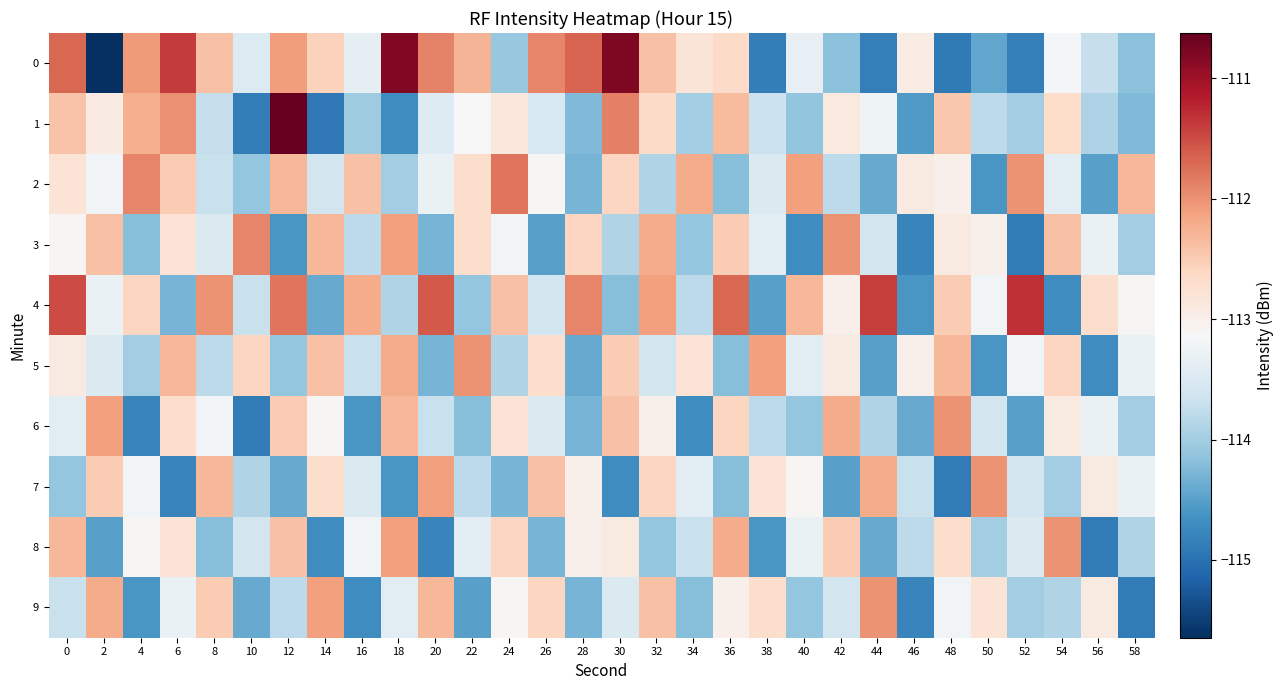

Reading left to right, list all the values displayed in this chart.

0: 0=-111.7	2=-115.6	4=-112.1	6=-111.4	8=-112.4	10=-113.5	12=-112.1	14=-112.6	16=-113.4	18=-110.8	20=-111.9	22=-112.3	24=-114.1	26=-111.9	28=-111.7	30=-110.8	32=-112.4	34=-112.8	36=-112.7	38=-114.9	40=-113.3	42=-114.2	44=-114.9	46=-112.9	48=-114.9	50=-114.4	52=-114.8	54=-113.2	56=-113.7	58=-114.2
1: 0=-112.4	2=-112.9	4=-112.2	6=-112.0	8=-113.7	10=-114.9	12=-110.6	14=-114.9	16=-114.0	18=-114.7	20=-113.5	22=-113.1	24=-112.9	26=-113.5	28=-114.2	30=-111.9	32=-112.7	34=-114.0	36=-112.3	38=-113.7	40=-114.1	42=-112.9	44=-113.2	46=-114.6	48=-112.5	50=-113.8	52=-114.0	54=-112.7	56=-113.9	58=-114.2
2: 0=-112.8	2=-113.2	4=-111.9	6=-112.5	8=-113.7	10=-114.1	12=-112.3	14=-113.6	16=-112.4	18=-114.0	20=-113.3	22=-112.7	24=-111.8	26=-113.1	28=-114.3	30=-112.6	32=-113.9	34=-112.2	36=-114.2	38=-113.5	40=-112.1	42=-113.8	44=-114.4	46=-112.9	48=-113.0	50=-114.6	52=-112.0	54=-113.4	56=-114.5	58=-112.3
3: 0=-113.1	2=-112.4	4=-114.2	6=-112.8	8=-113.5	10=-111.9	12=-114.6	14=-112.3	16=-113.8	18=-112.1	20=-114.3	22=-112.7	24=-113.2	26=-114.5	28=-112.6	30=-113.9	32=-112.2	34=-114.1	36=-112.5	38=-113.4	40=-114.7	42=-112.0	44=-113.6	46=-114.8	48=-112.9	50=-113.0	52=-114.9	54=-112.4	56=-113.3	58=-114.0
4: 0=-111.5	2=-113.3	4=-112.6	6=-114.3	8=-112.0	10=-113.7	12=-111.8	14=-114.4	16=-112.2	18=-113.9	20=-111.6	22=-114.1	24=-112.4	26=-113.6	28=-111.9	30=-114.2	32=-112.1	34=-113.8	36=-111.7	38=-114.5	40=-112.3	42=-113.0	44=-111.4	46=-114.6	48=-112.5	50=-113.2	52=-111.3	54=-114.7	56=-112.7	58=-113.1
5: 0=-112.9	2=-113.5	4=-114.0	6=-112.3	8=-113.8	10=-112.6	12=-114.1	14=-112.4	16=-113.7	18=-112.2	20=-114.3	22=-112.0	24=-113.9	26=-112.7	28=-114.4	30=-112.5	32=-113.6	34=-112.8	36=-114.2	38=-112.1	40=-113.4	42=-112.9	44=-114.5	46=-113.0	48=-112.3	50=-114.6	52=-113.2	54=-112.6	56=-114.7	58=-113.3
6: 0=-113.4	2=-112.1	4=-114.8	6=-112.7	8=-113.2	10=-114.9	12=-112.5	14=-113.1	16=-114.6	18=-112.3	20=-113.7	22=-114.2	24=-112.8	26=-113.5	28=-114.3	30=-112.4	32=-113.0	34=-114.7	36=-112.6	38=-113.8	40=-114.1	42=-112.2	44=-113.9	46=-114.4	48=-112.0	50=-113.6	52=-114.5	54=-112.9	56=-113.3	58=-114.0
7: 0=-114.1	2=-112.5	4=-113.2	6=-114.8	8=-112.3	10=-113.9	12=-114.4	14=-112.7	16=-113.5	18=-114.6	20=-112.1	22=-113.8	24=-114.3	26=-112.4	28=-113.0	30=-114.7	32=-112.6	34=-113.4	36=-114.2	38=-112.8	40=-113.1	42=-114.5	44=-112.2	46=-113.7	48=-114.9	50=-112.0	52=-113.6	54=-114.0	56=-112.9	58=-113.3
8: 0=-112.3	2=-114.5	4=-113.1	6=-112.8	8=-114.2	10=-113.6	12=-112.4	14=-114.7	16=-113.2	18=-112.1	20=-114.8	22=-113.4	24=-112.6	26=-114.3	28=-113.0	30=-112.9	32=-114.1	34=-113.7	36=-112.2	38=-114.6	40=-113.3	42=-112.5	44=-114.4	46=-113.8	48=-112.7	50=-114.0	52=-113.5	54=-112.0	56=-114.9	58=-113.9
9: 0=-113.7	2=-112.2	4=-114.6	6=-113.3	8=-112.5	10=-114.4	12=-113.8	14=-112.1	16=-114.7	18=-113.4	20=-112.3	22=-114.5	24=-113.1	26=-112.6	28=-114.3	30=-113.5	32=-112.4	34=-114.2	36=-113.0	38=-112.7	40=-114.1	42=-113.6	44=-112.0	46=-114.8	48=-113.2	50=-112.8	52=-114.0	54=-113.9	56=-112.9	58=-114.9